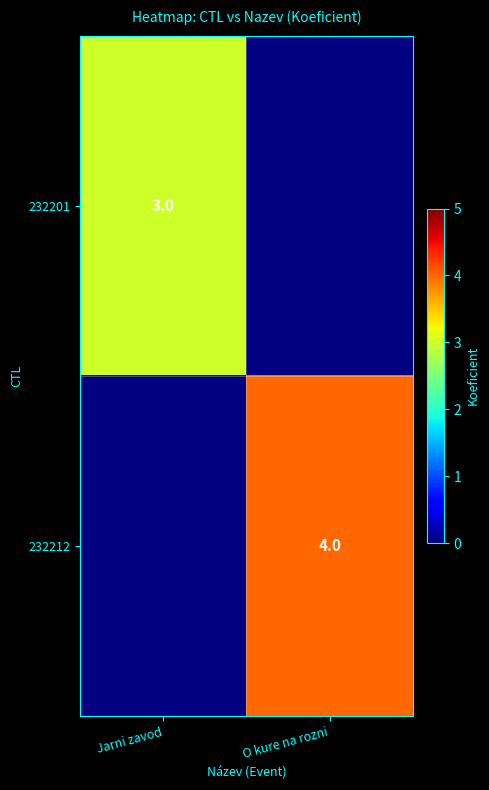

True or false: 232212 has a value of 4 at O kure na rozni.

True